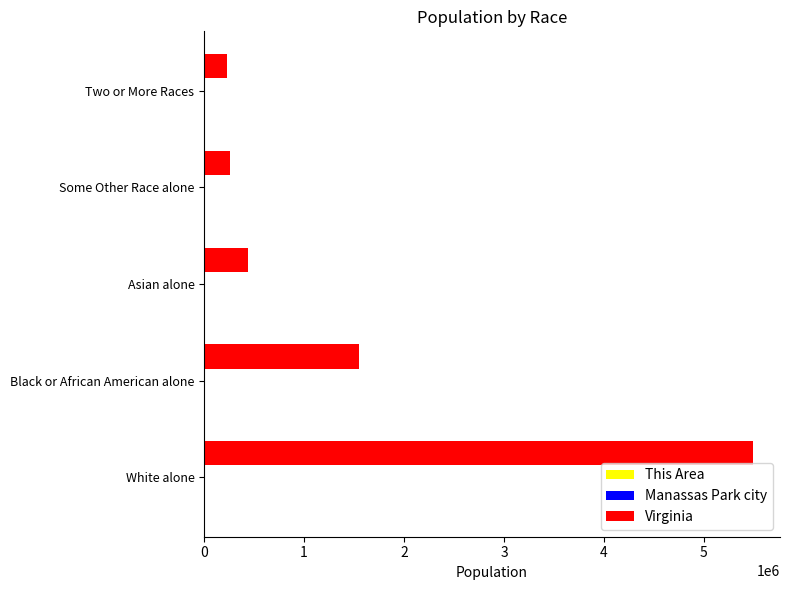

Which series changed the most between Black or African American alone and Two or More Races?

Virginia